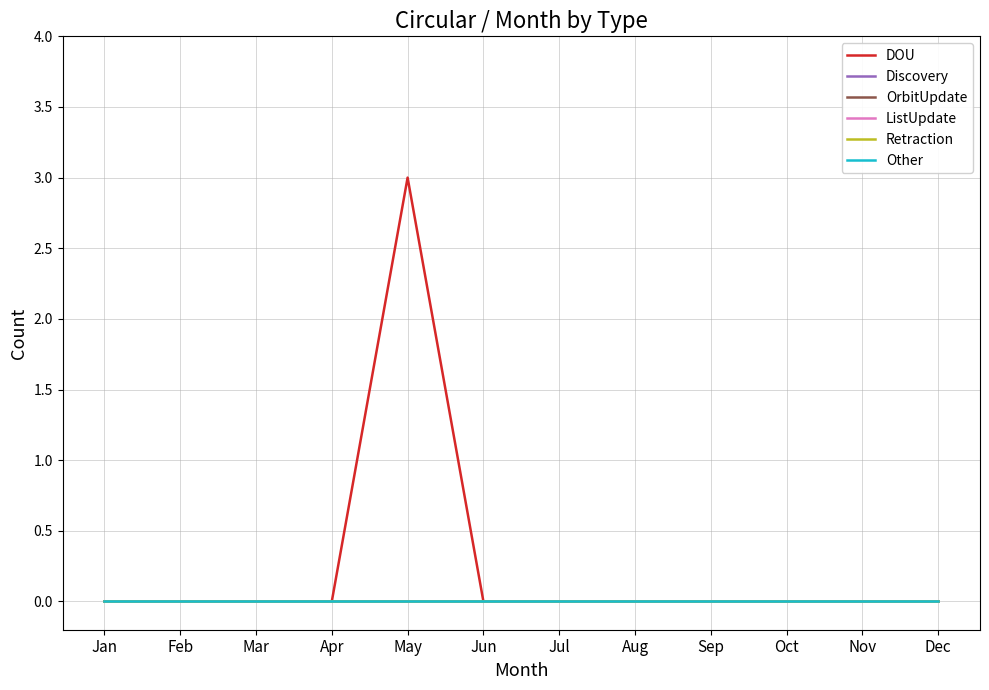

At how many categories does at least one series exceed 1?

1